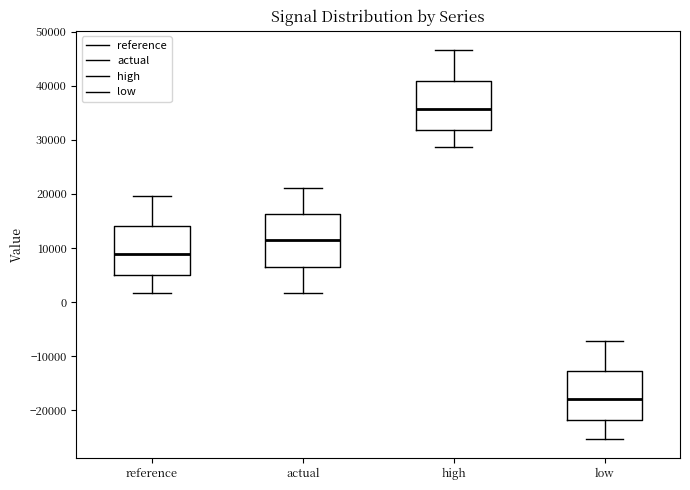

Where is the lower edge of the box for high on the y-axis? The values are not printed on the chart, so give them approximately, as read against the axis.

32000